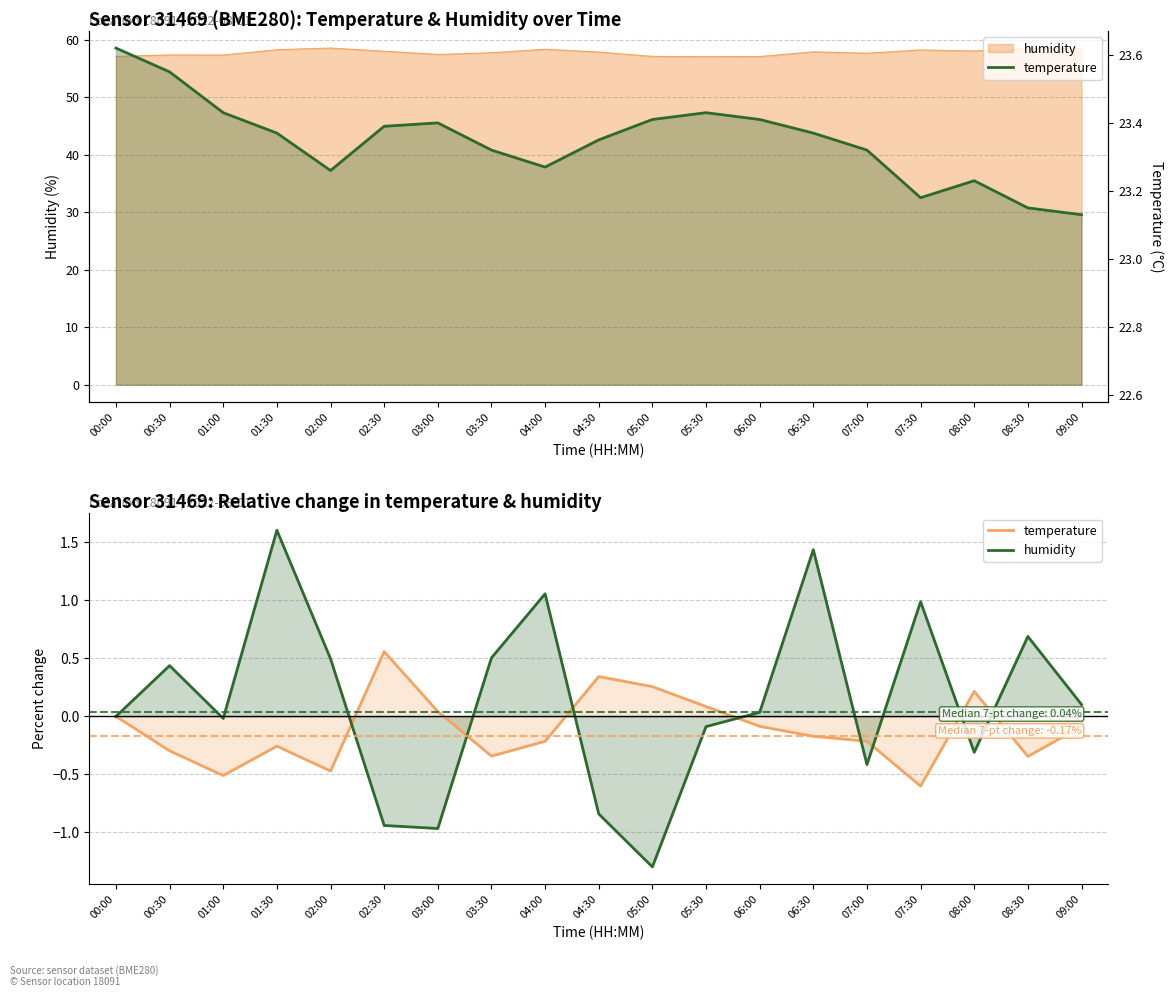

Which series has the largest total across all categories?

temperature